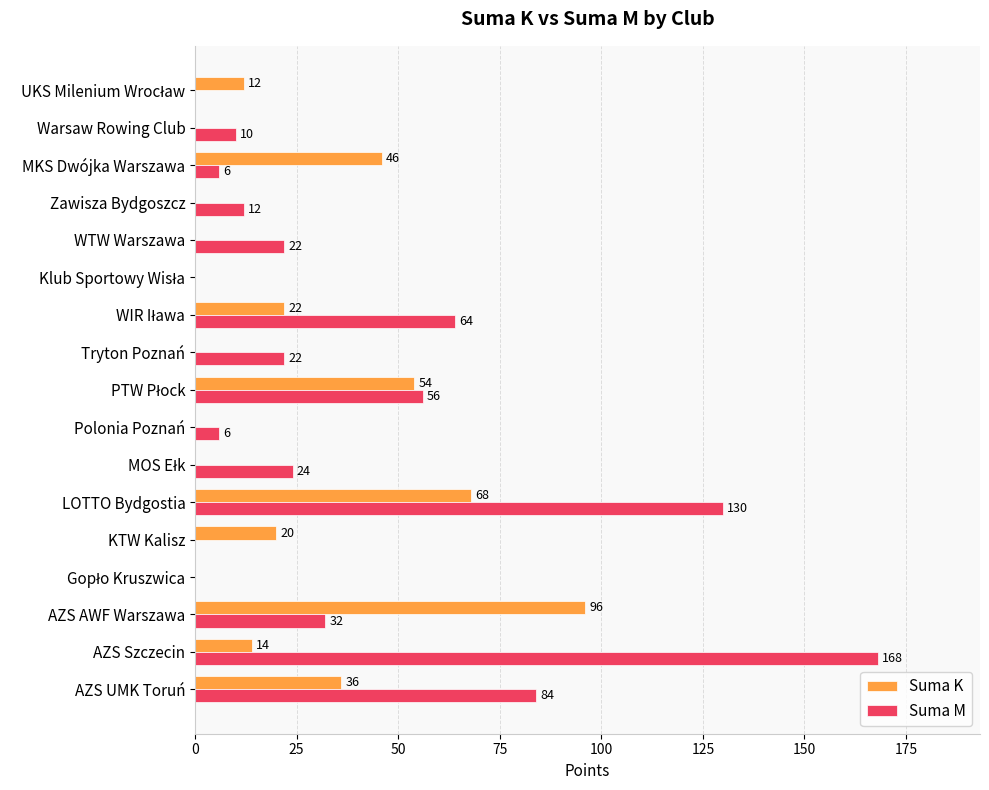

Is it true that Suma K equals 52 at Polonia Poznań?

False